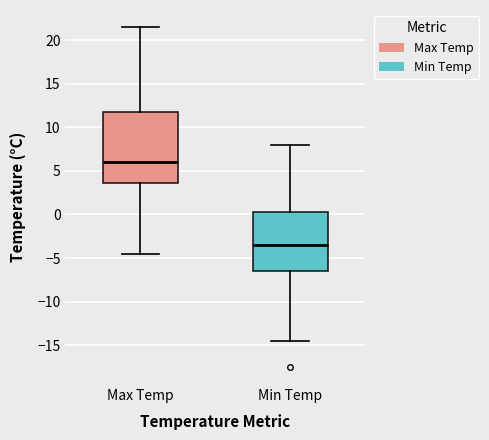

Which box is the tallest, from its lower edge to its upper edge?

Max Temp